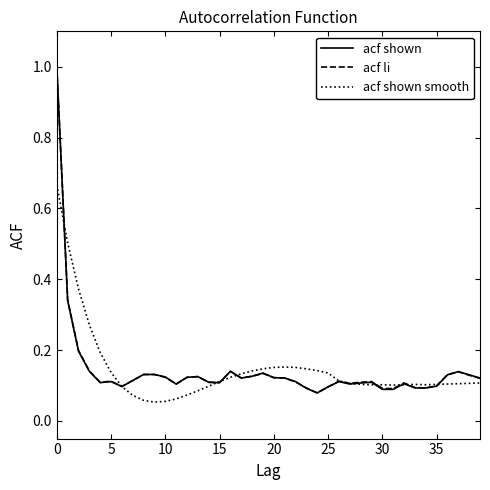

After their last crossing, which series has the higher values: acf shown smooth or acf shown?

acf shown